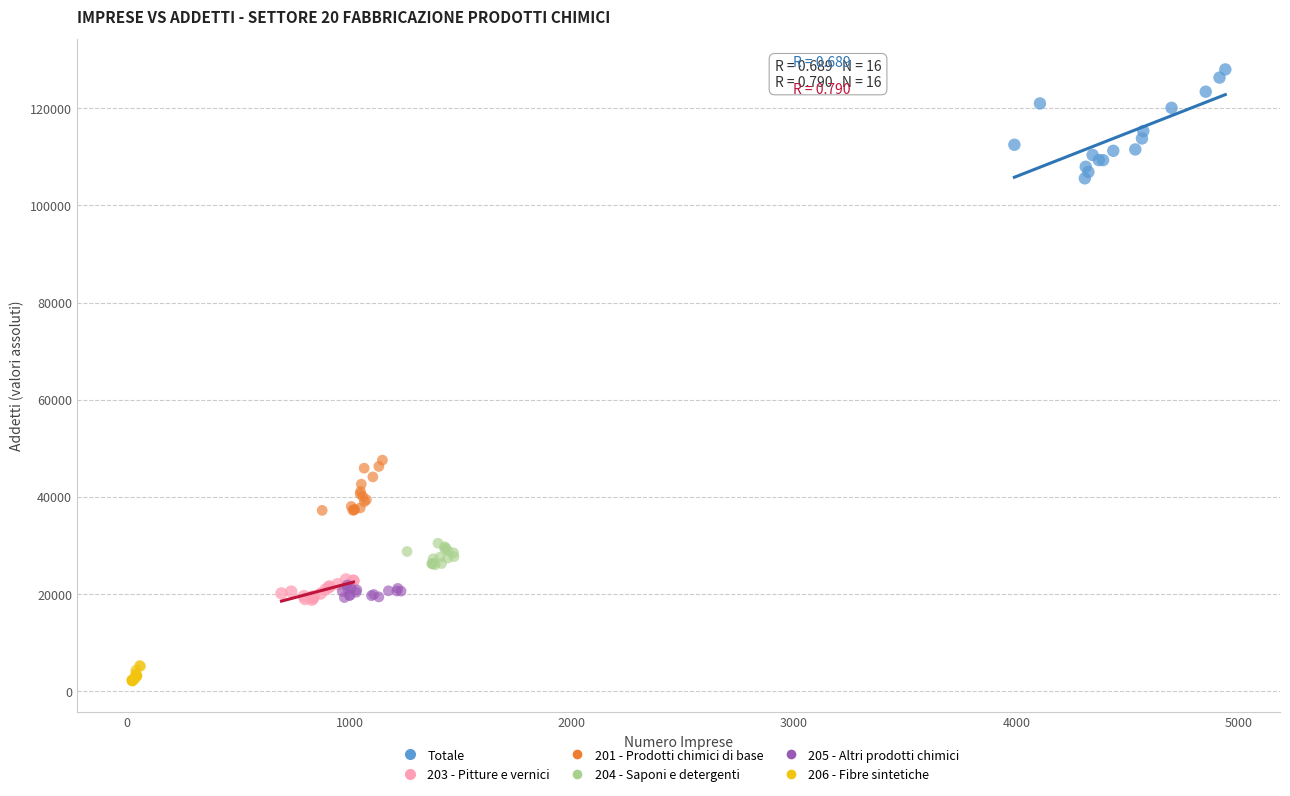

Which series reaches the minimum Y coordinate?

206 - Fibre sintetiche